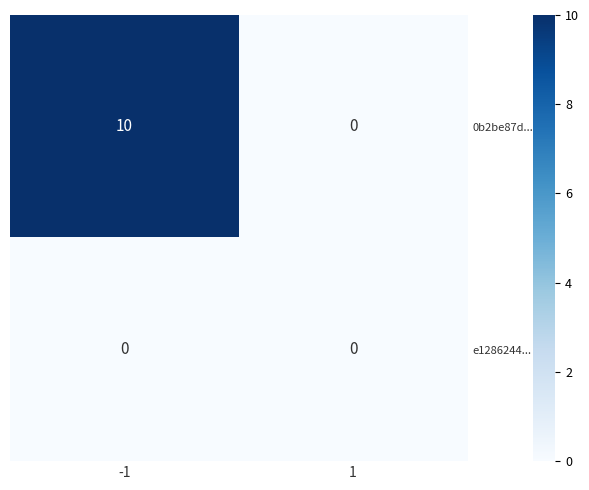

What is the approximate value of 0b2be87d... at -1, to the nearest 5?

10